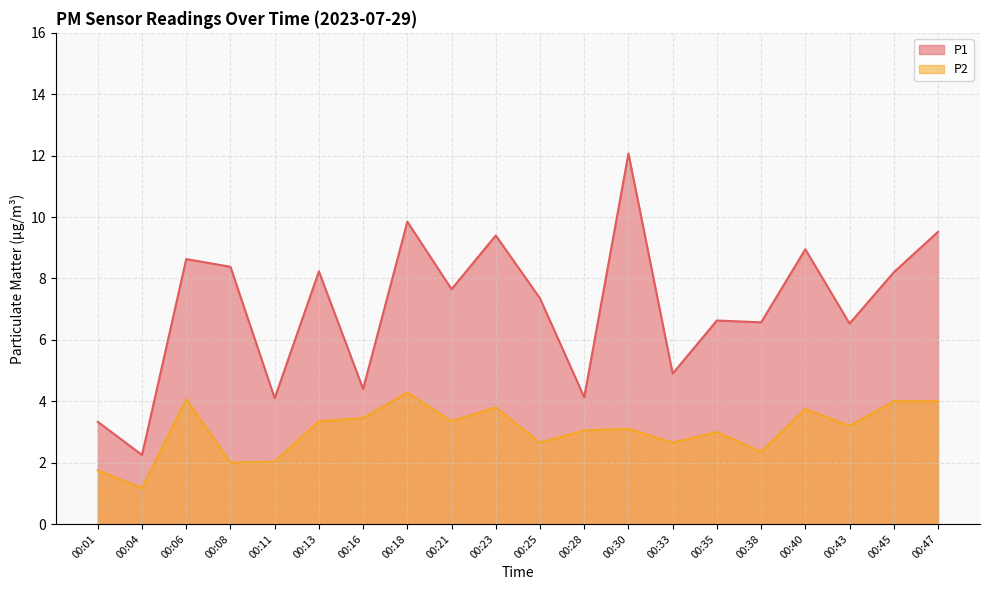

At which label is P2 closest to 2?

00:08